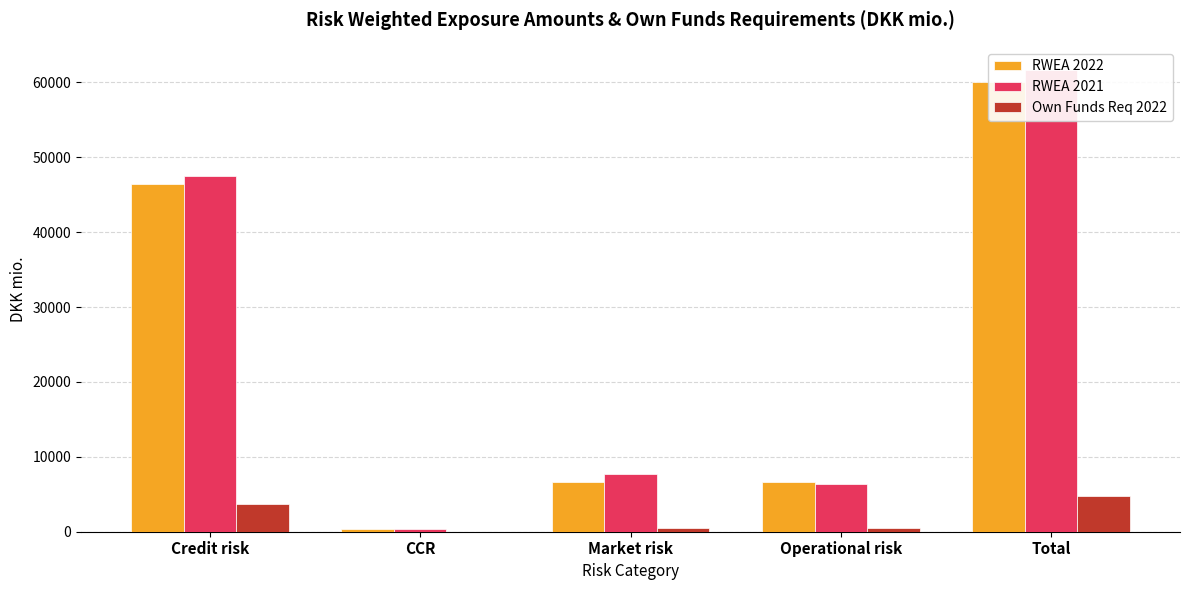

At which label does RWEA 2021 first exceed 7747?

Credit risk